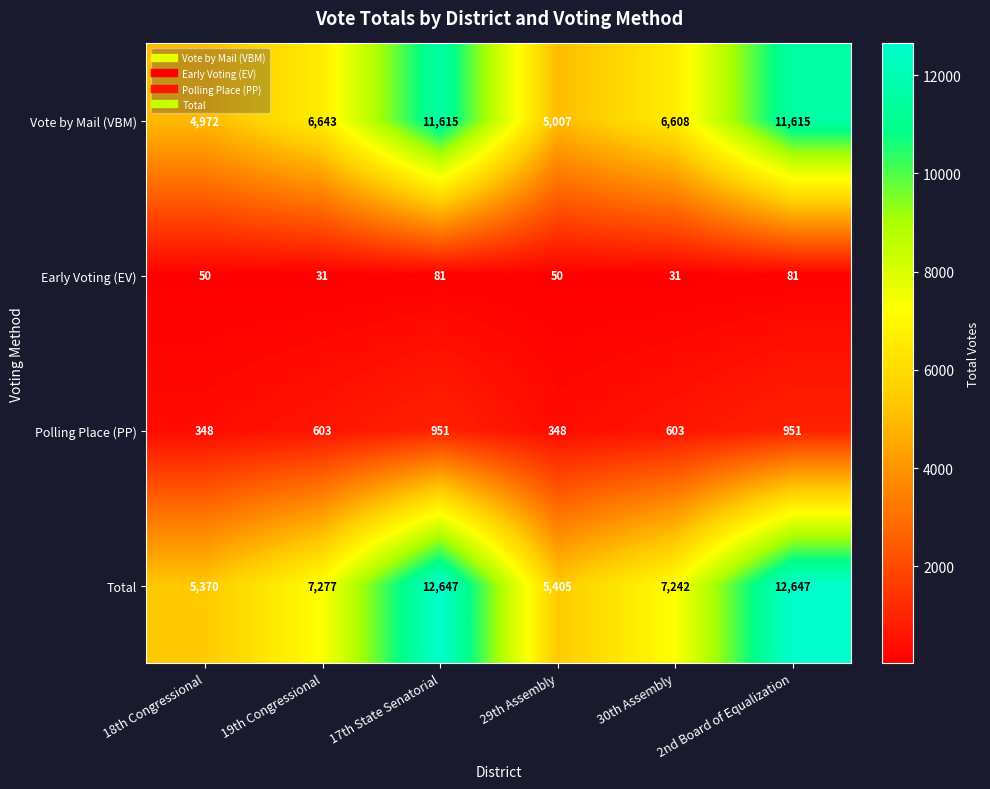

Where is Total nearest to the value 9008?

19th Congressional